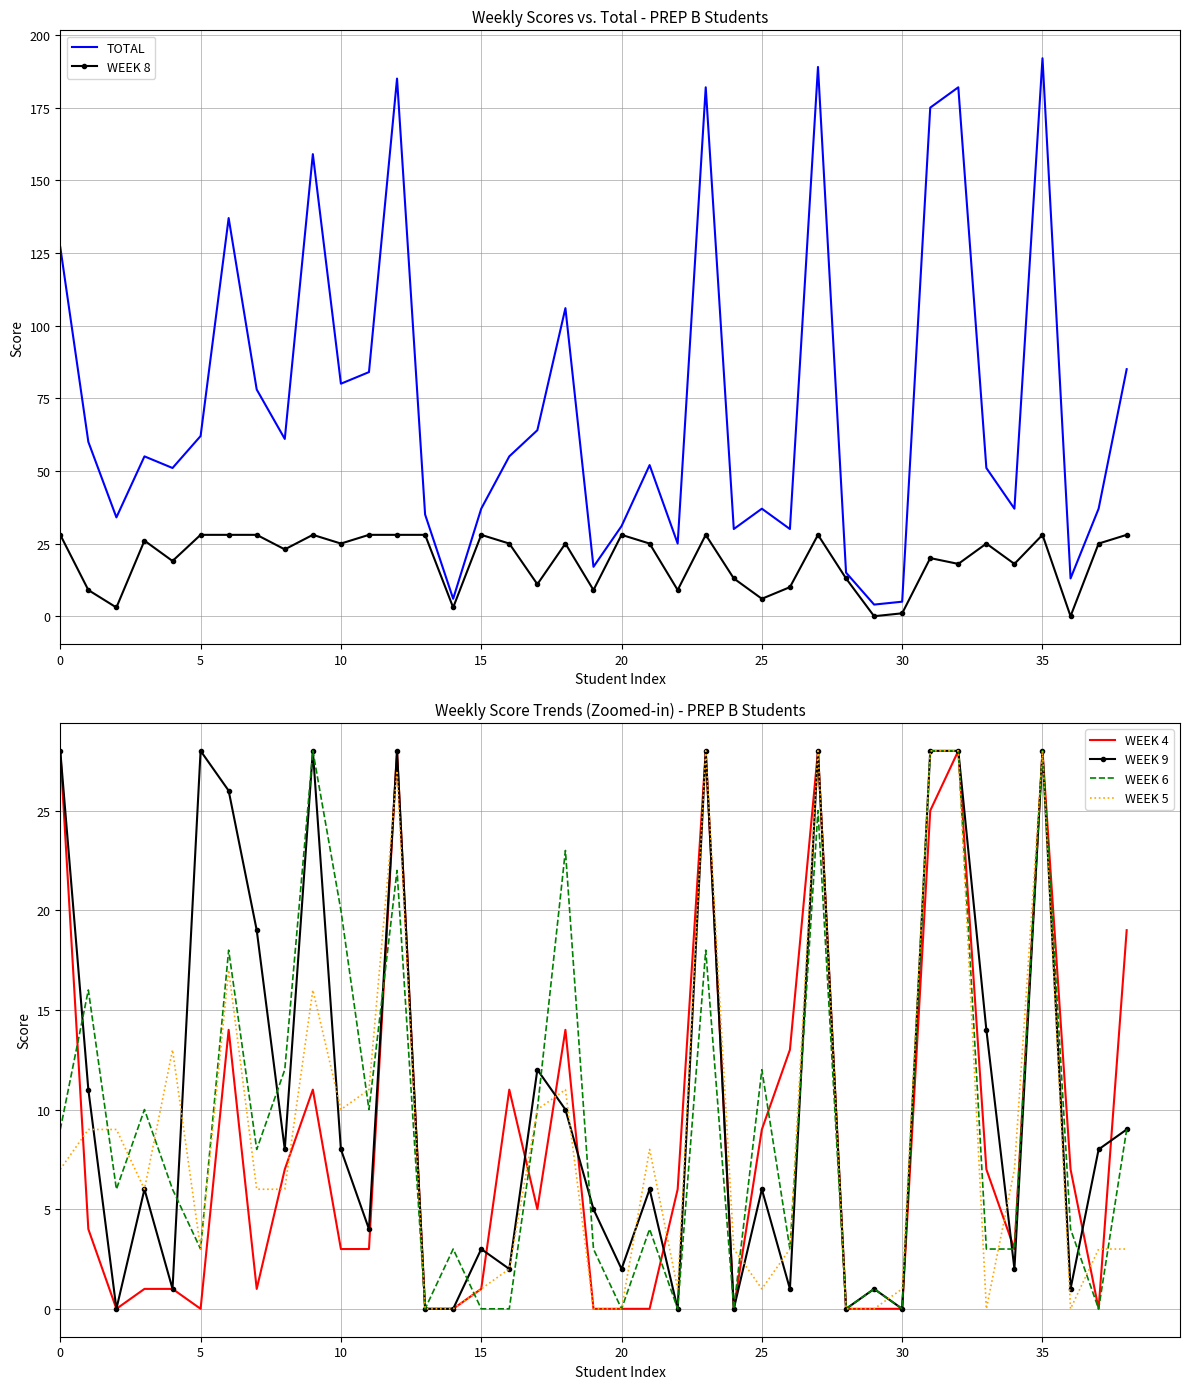

Which series has the largest range (max minus min)?

TOTAL